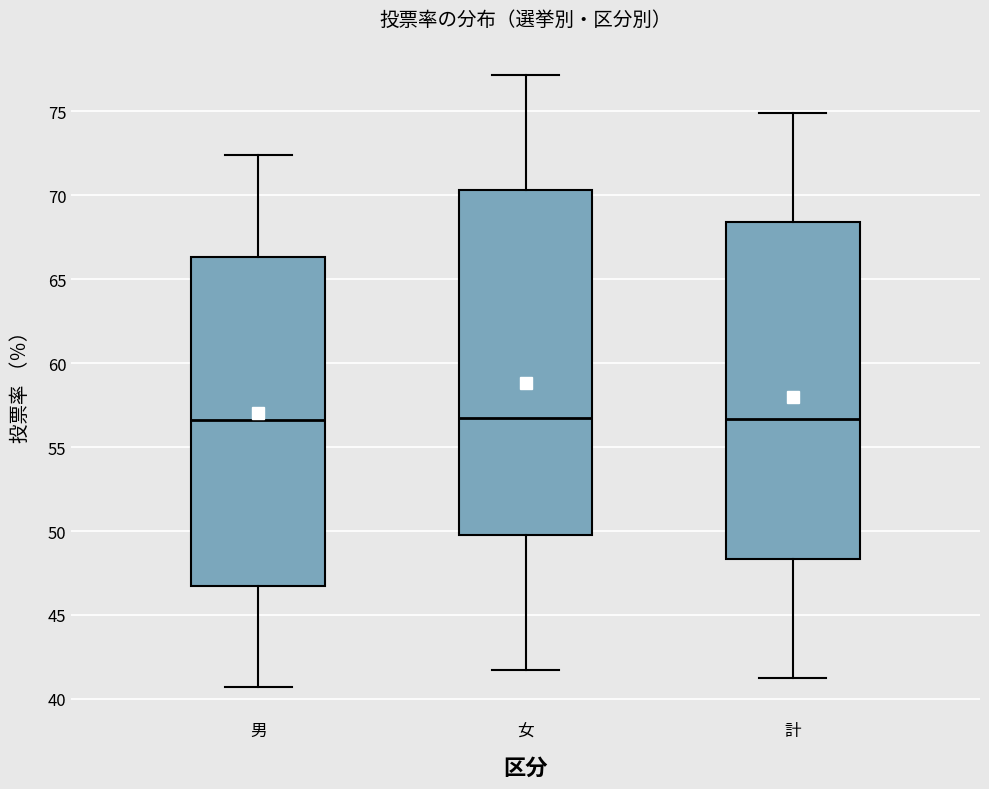

Reading left to right, read every box against the y-axis: the position of its median line, the range the box covers, and the ends of its whiskers. The values are not printed on the chart, so give them approximately, as read against the axis.

男: median 56.5, box 46.5 to 66.5, whiskers 40.5 to 72.5
女: median 56.5, box 49.5 to 70.5, whiskers 41.5 to 77.0
計: median 56.5, box 48.5 to 68.5, whiskers 41.0 to 75.0